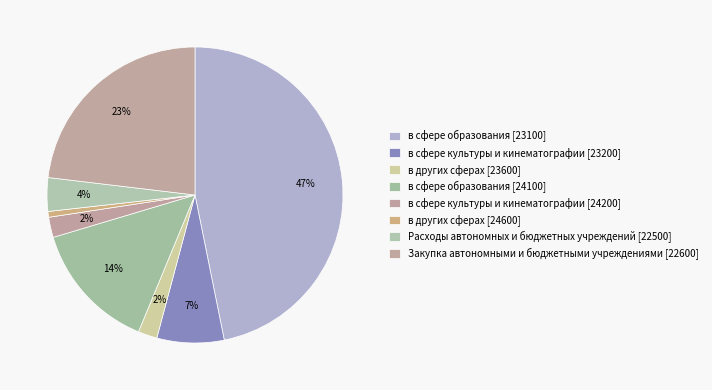

How many slices are in this pie chart?

8